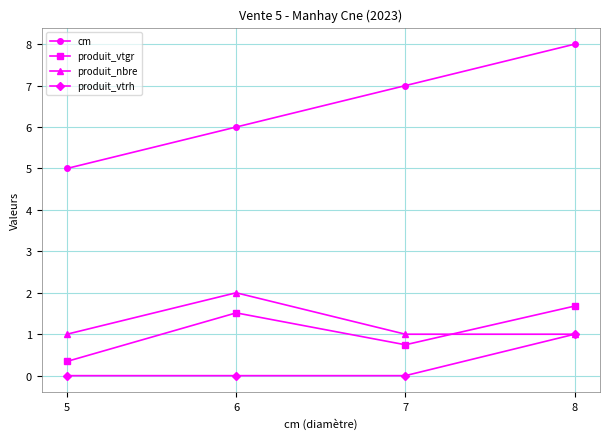

What is the total value across all series at 5?

6.3